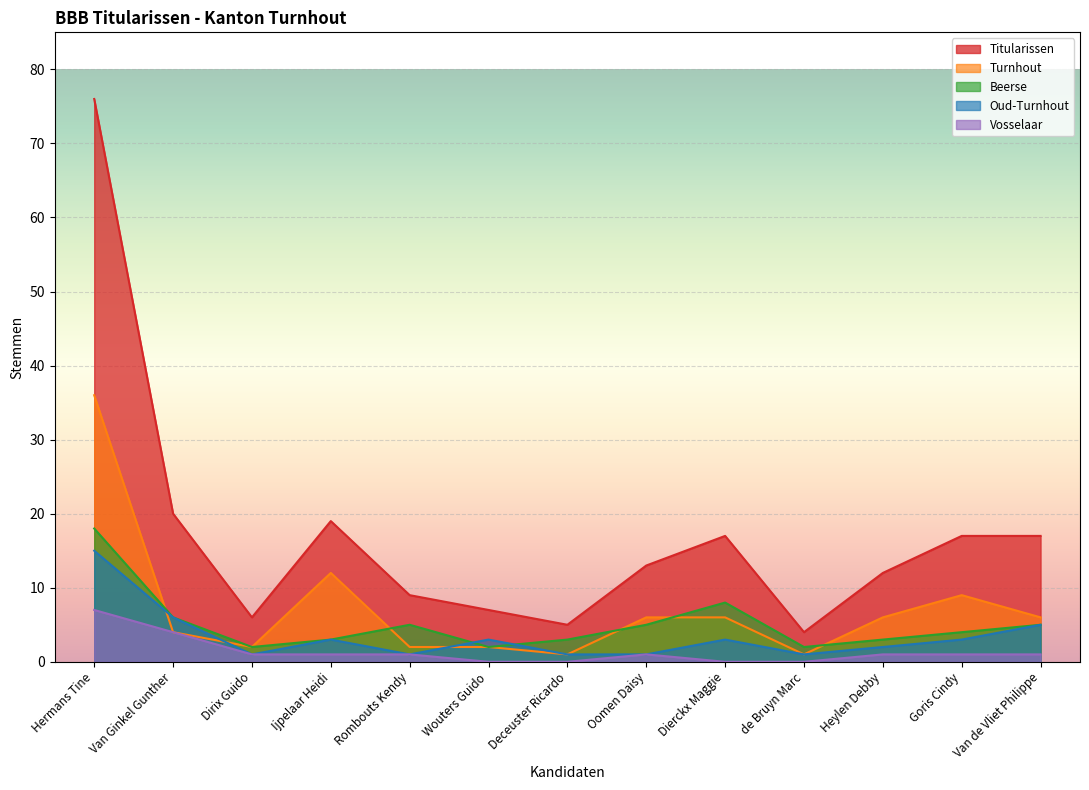

Rank the categories by Titularissen value from lowest to highest.

de Bruyn Marc, Deceuster Ricardo, Dirix Guido, Wouters Guido, Rombouts Kendy, Heylen Debby, Oomen Daisy, Dierckx Maggie, Goris Cindy, Van de Vliet Philippe, Ijpelaar Heidi, Van Ginkel Gunther, Hermans Tine